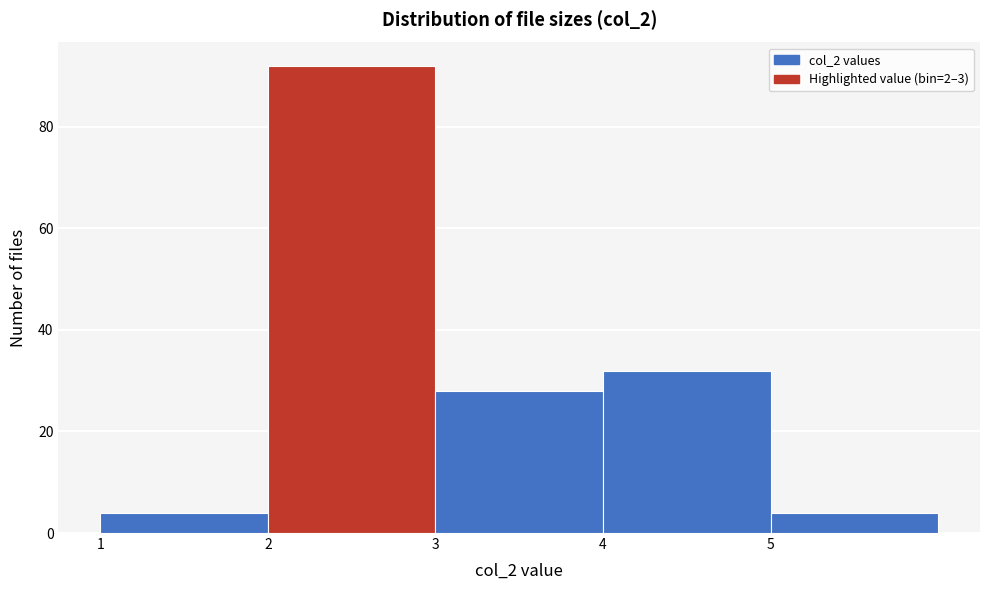

Reading left to right, list every bar in this chart as the range it spans on the x-axis followed by its height. The values are not printed on the chart, so give them approximately, as read against the axis.

1 to 2: 4
2 to 3: 92
3 to 4: 28
4 to 5: 32
5 to 6: 4